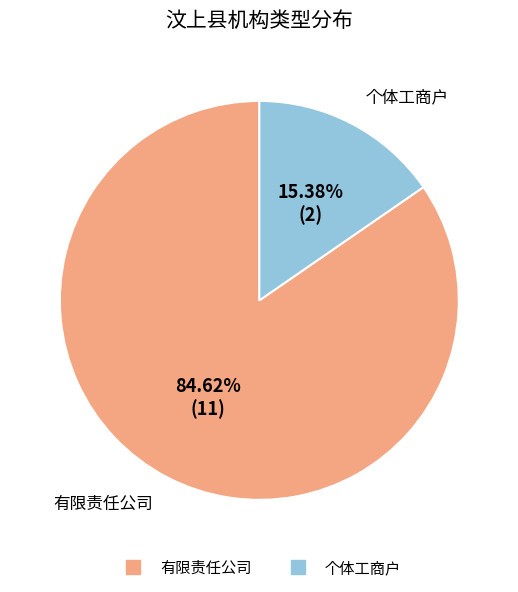

Is there a majority slice in this chart?

Yes